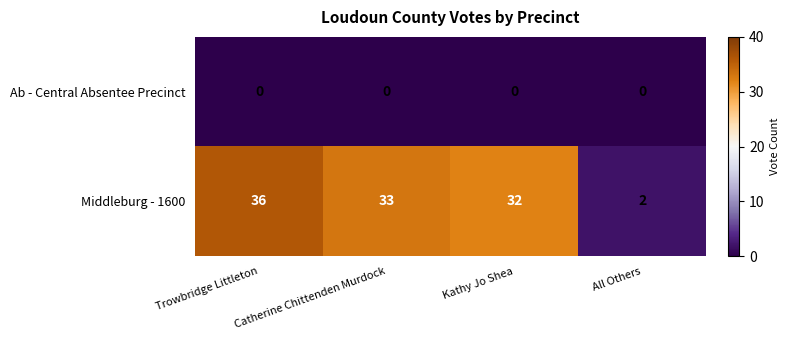

The value of Ab - Central Absentee Precinct at Trowbridge Littleton is 0. True or false?

True